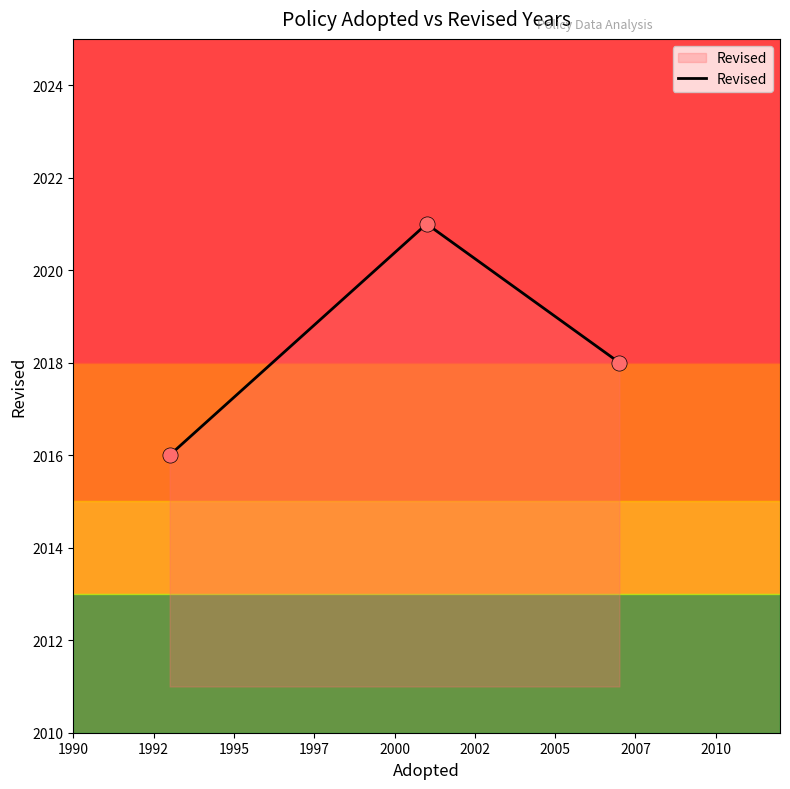

Approximately how many times larger is the value at 2007 compared to 2001?

1.0